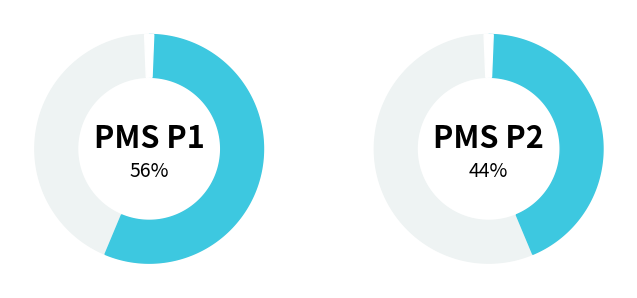

The -55 slice represents 15% of the pie. True or false?

False